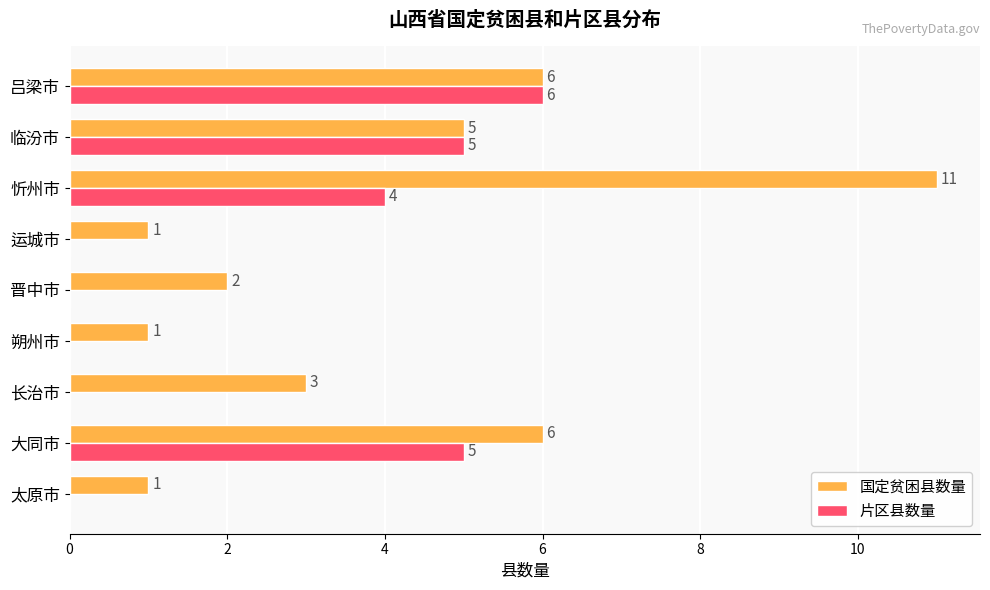

At which category is the sum across all series the highest?

忻州市